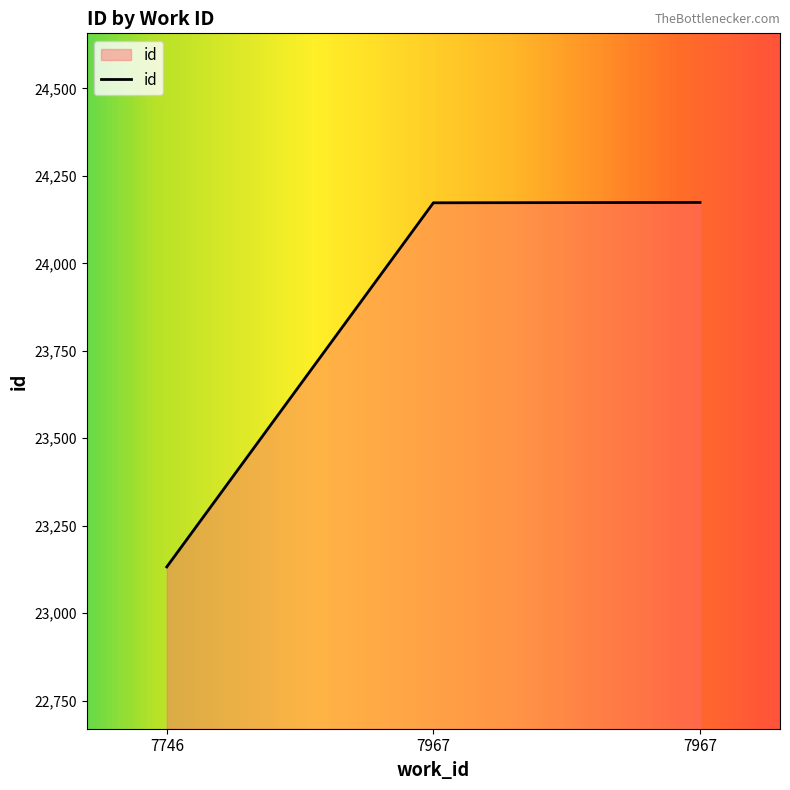

Is this an area chart (filled region under the line)?

Yes